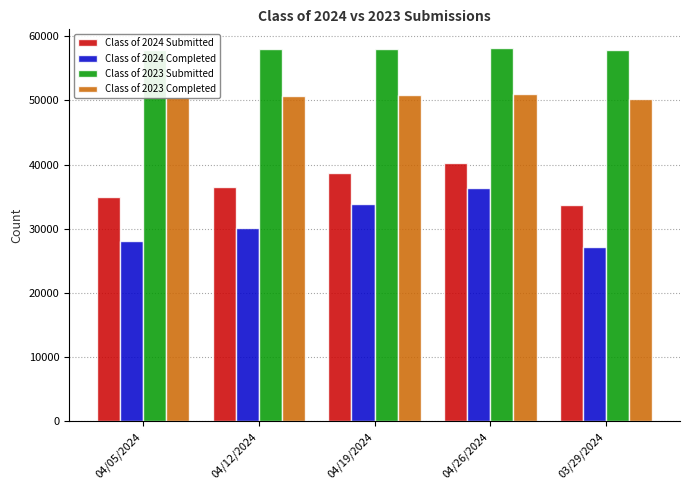

Is the value of Class of 2023 Completed at 04/19/2024 greater than the value of Class of 2023 Submitted at 04/26/2024?

No